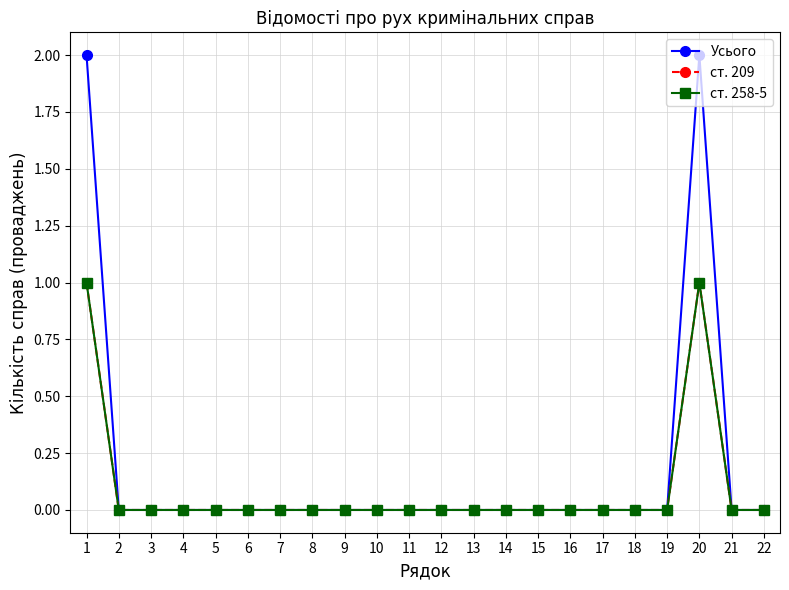

What is the difference between the maximum and minimum values in the Усього series?

2